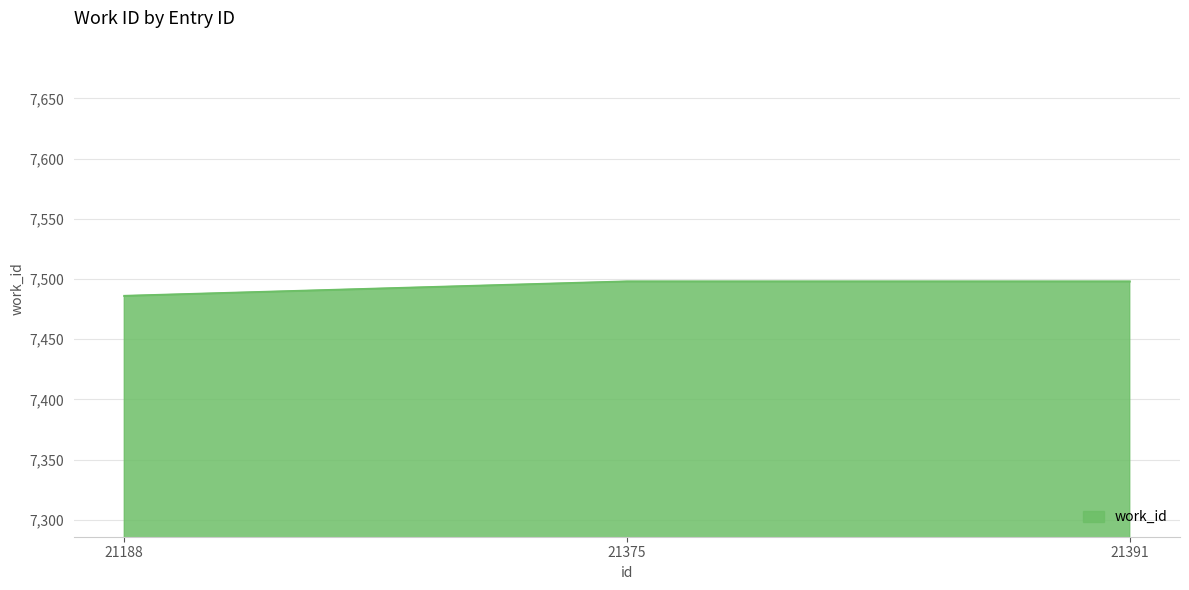

How many distinct data groups are displayed?

1